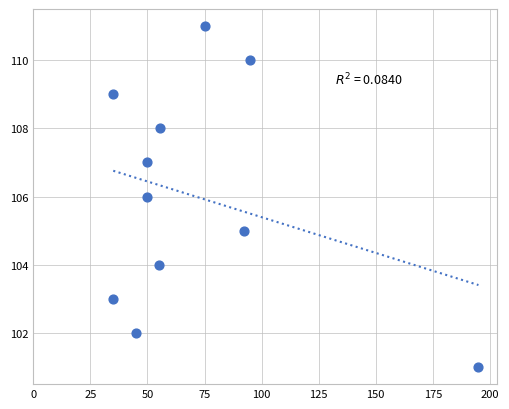

What is the range of Y values (max minus min)?

10